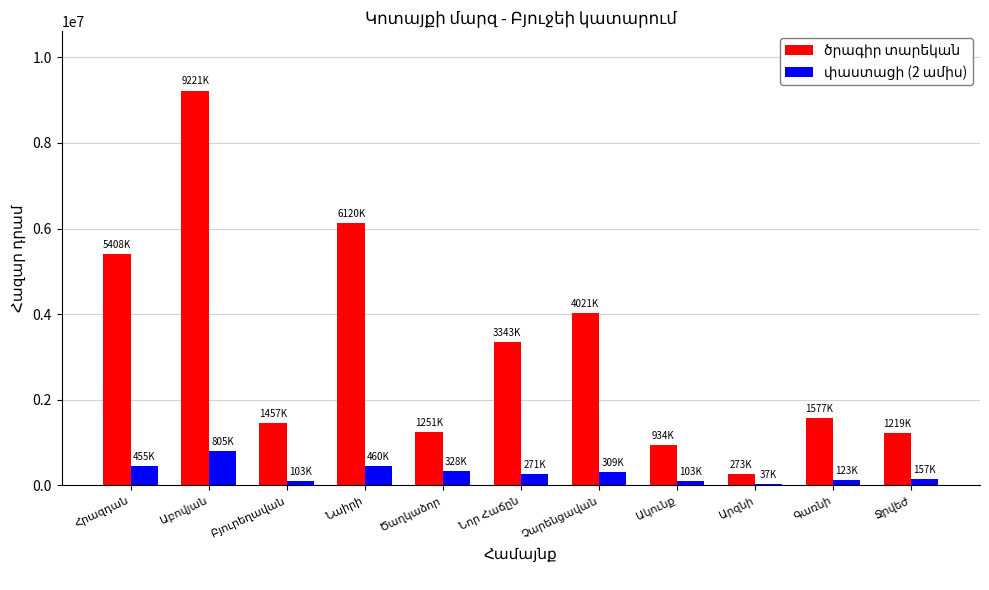

At how many categories does at least one series exceed 3716902?

4